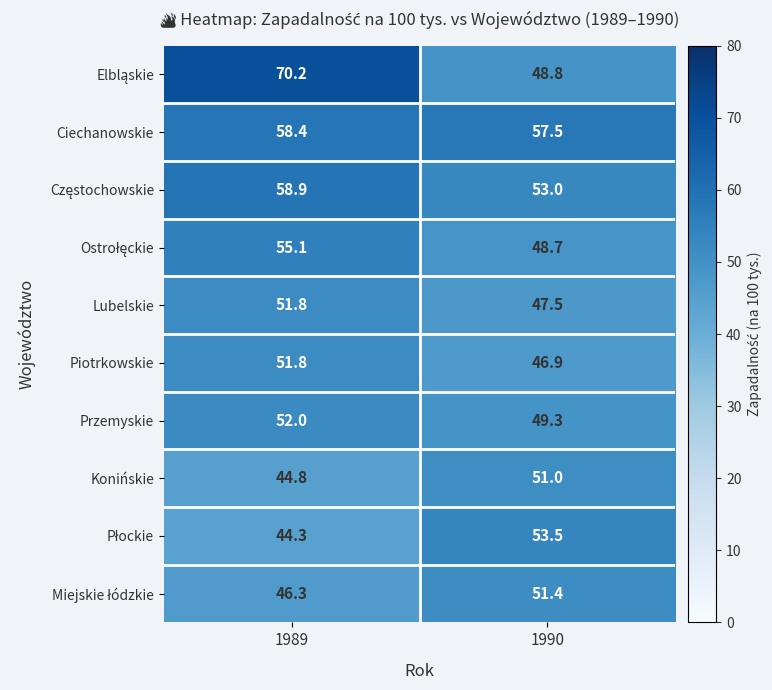

What is the difference between the Przemyskie values at 1989 and 1990?

2.7